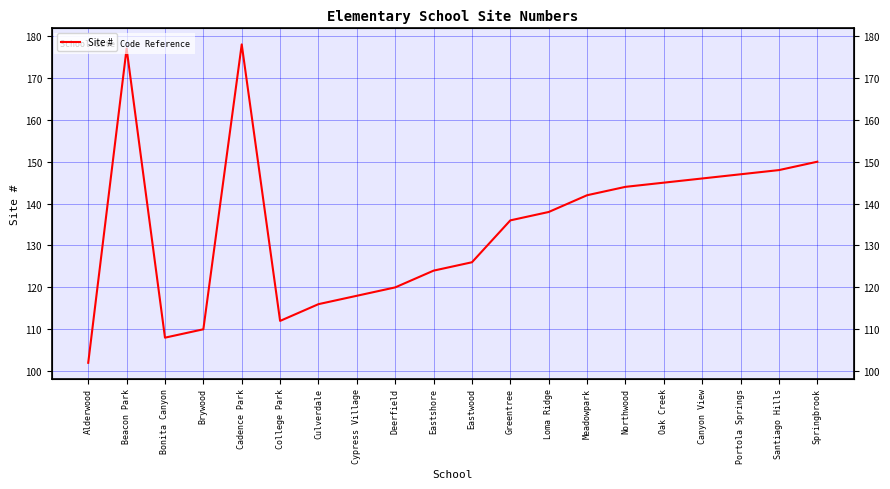

Rank the categories by value from highest to lowest.

Cadence Park, Beacon Park, Springbrook, Santiago Hills, Portola Springs, Canyon View, Oak Creek, Northwood, Meadowpark, Loma Ridge, Greentree, Eastwood, Eastshore, Deerfield, Cypress Village, Culverdale, College Park, Brywood, Bonita Canyon, Alderwood